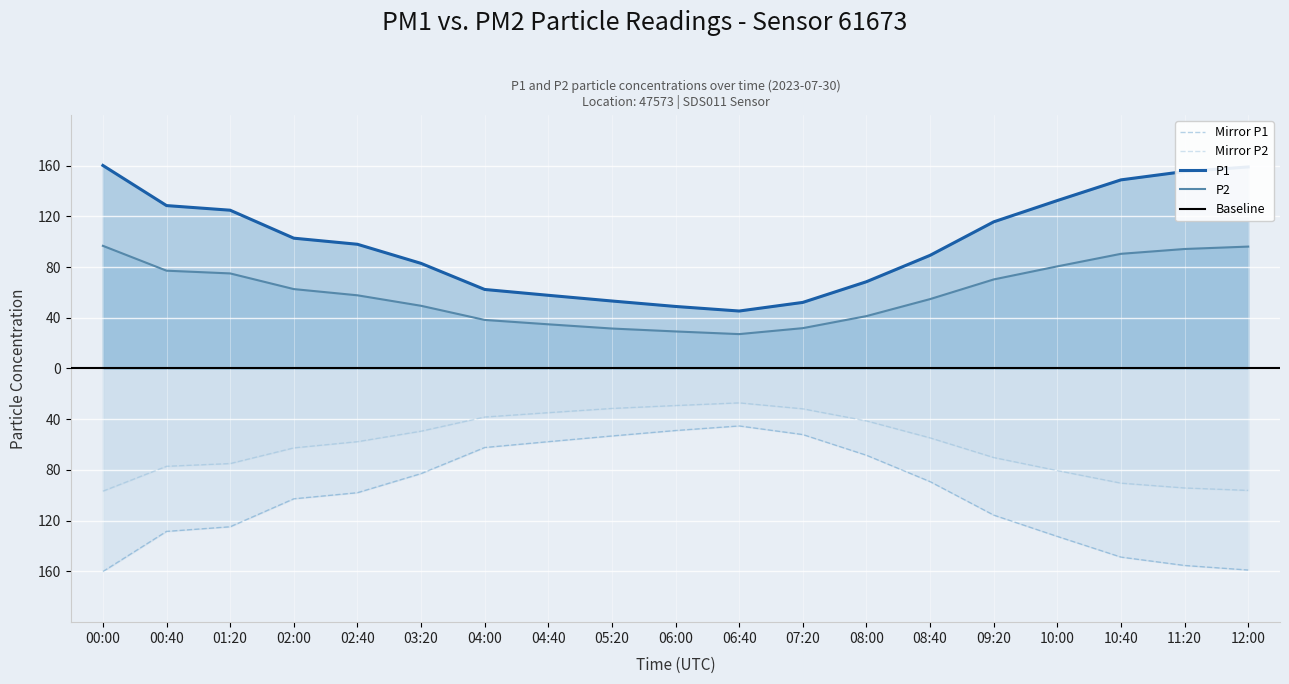

What is the difference between the maximum and minimum values in the P1 series?

114.8